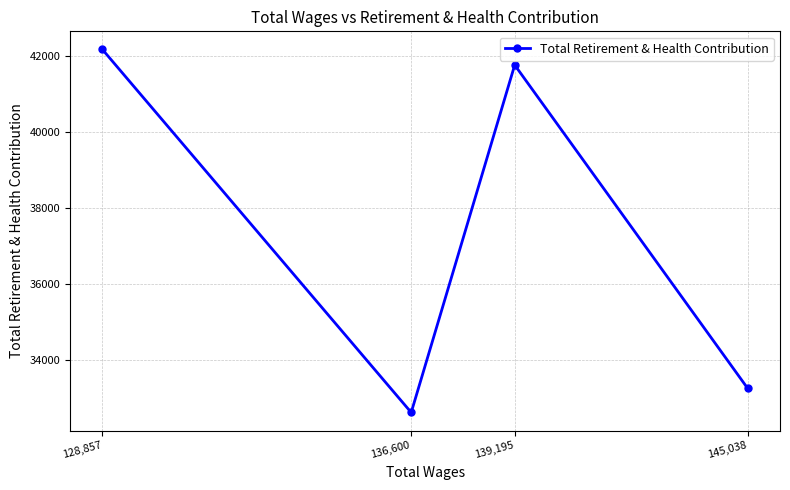

How many interior local valleys (lower than both neighbors) does the data have?

1